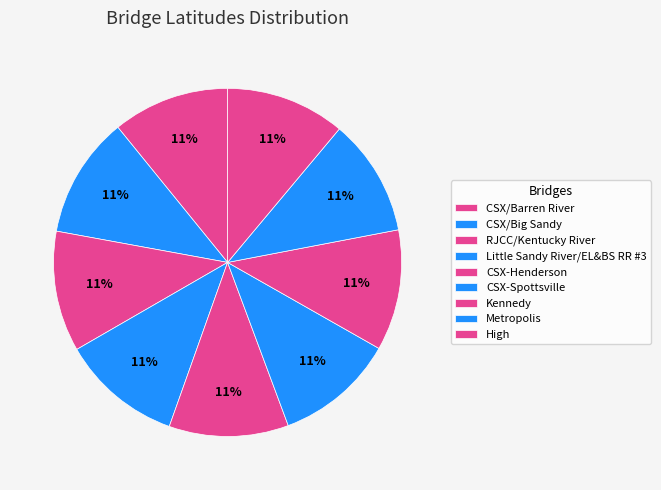

How many slices are in this pie chart?

9